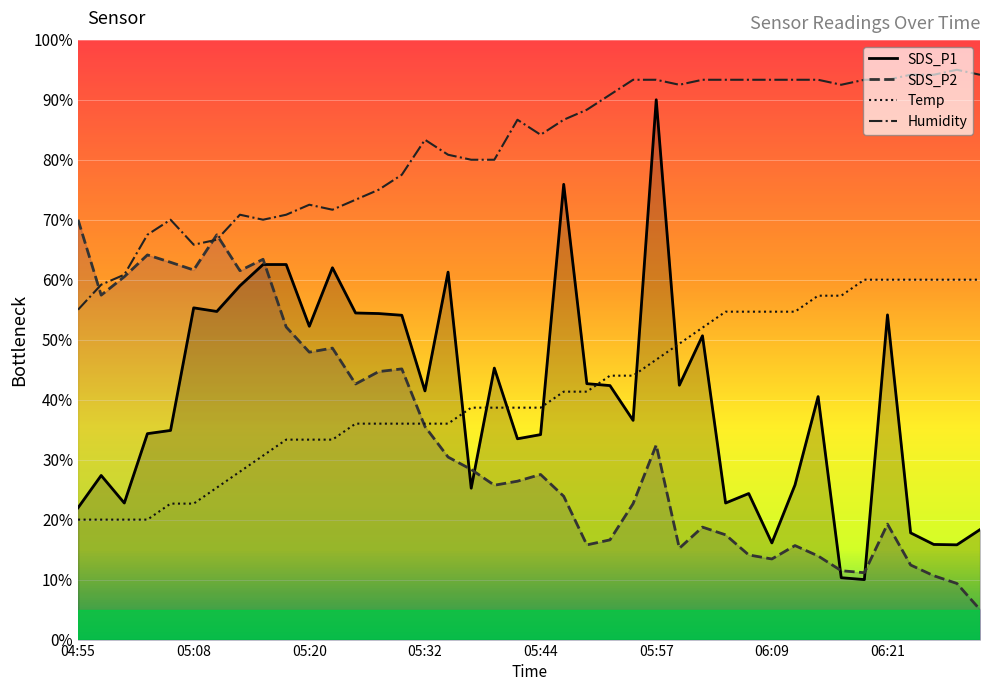

True or false: Temp has a value of 84.8 at 06:09.

False